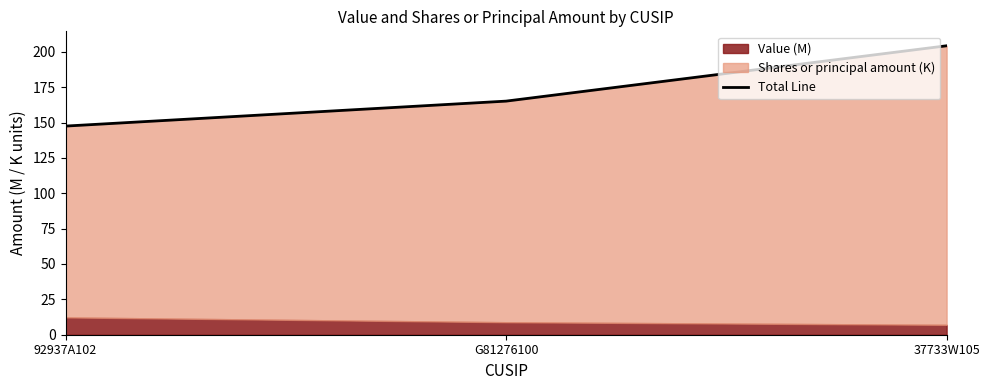

Where is the data nearest to the value 175?

G81276100